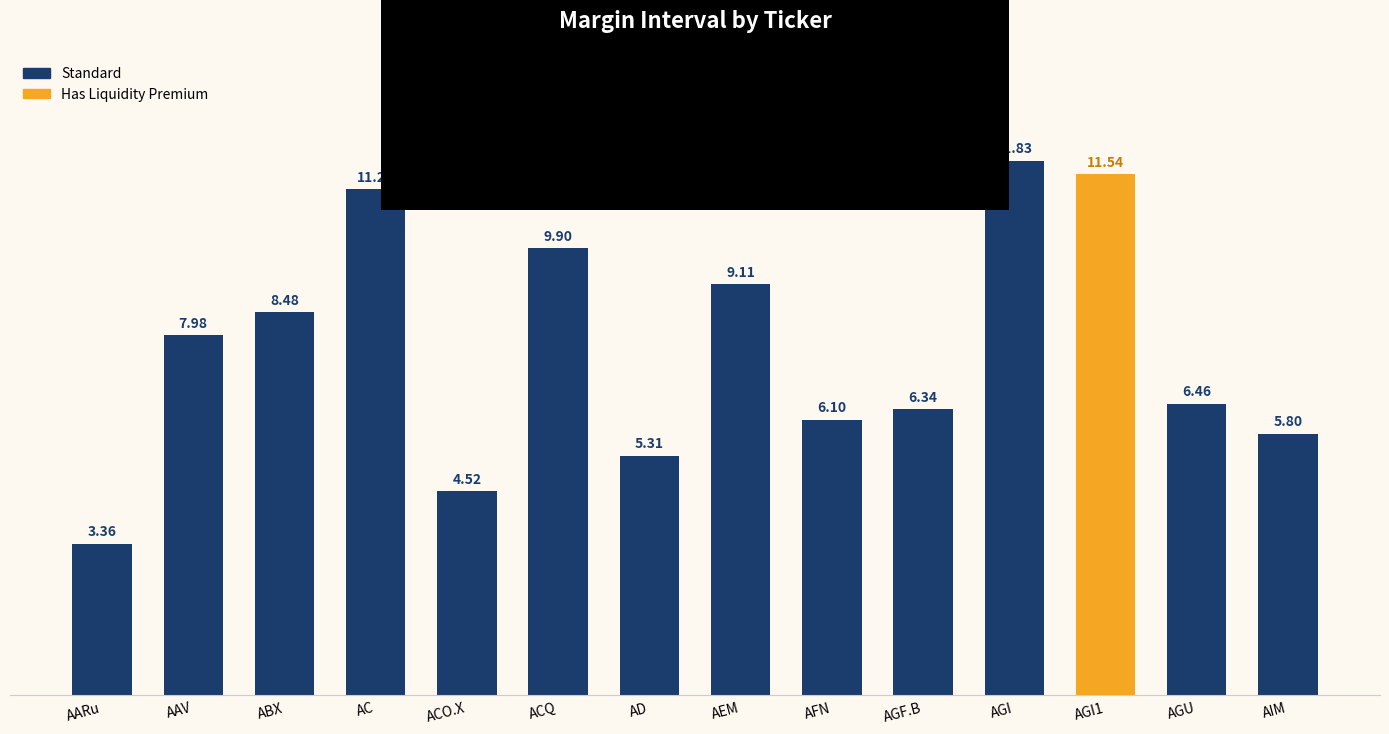

What is the difference between the second highest and second lowest values?

7.0